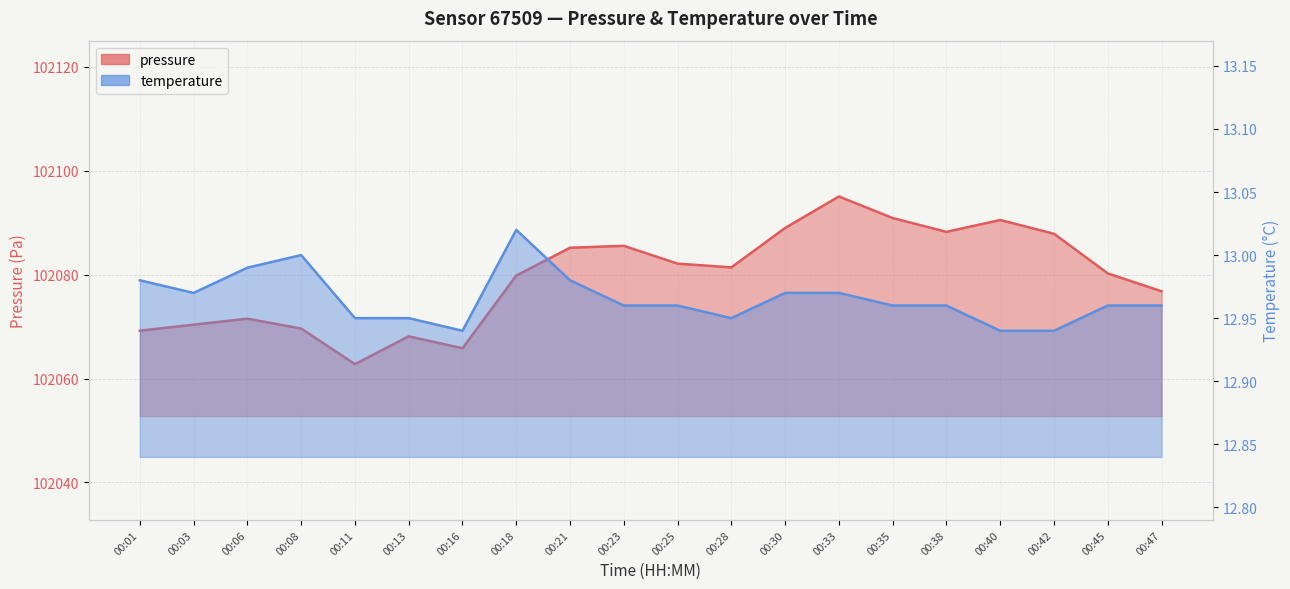

What value does the temperature series have at 00:45?

13.0